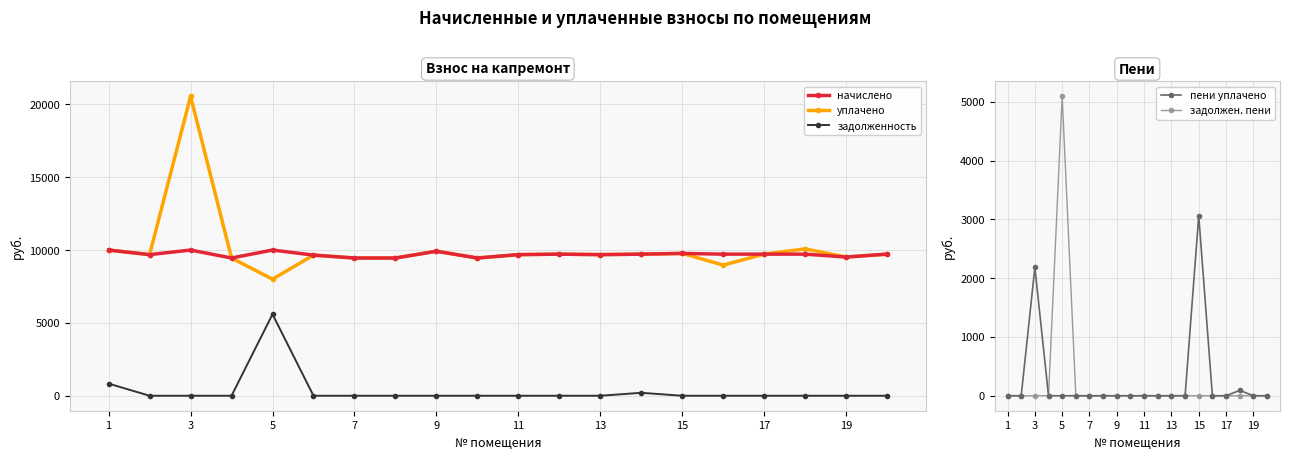

List the series in order of their peak value, highest first.

уплачено, начислено, задолженность, задолжен. пени, пени уплачено